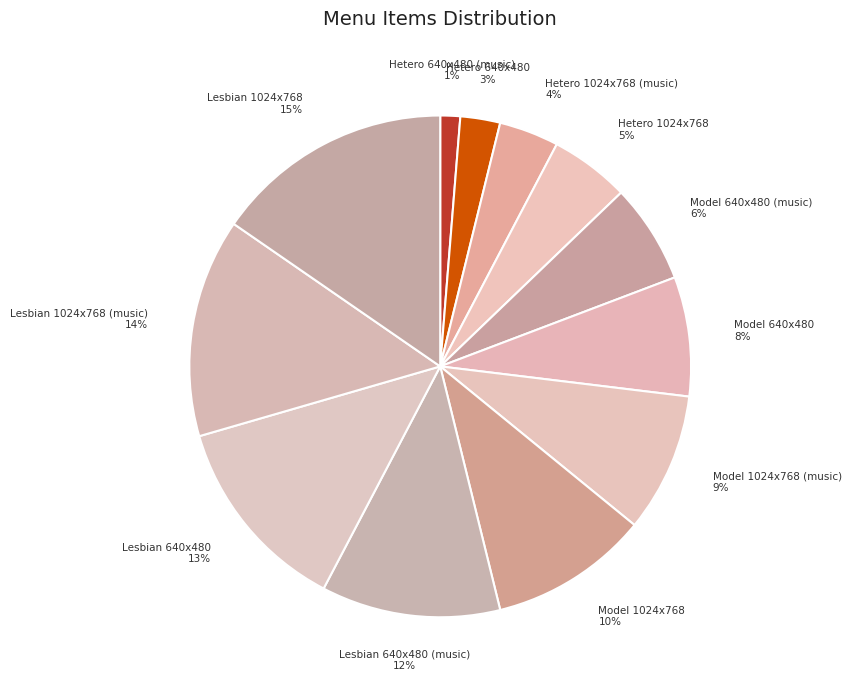

Does Model 1024x768 represent more than half of the total?

No